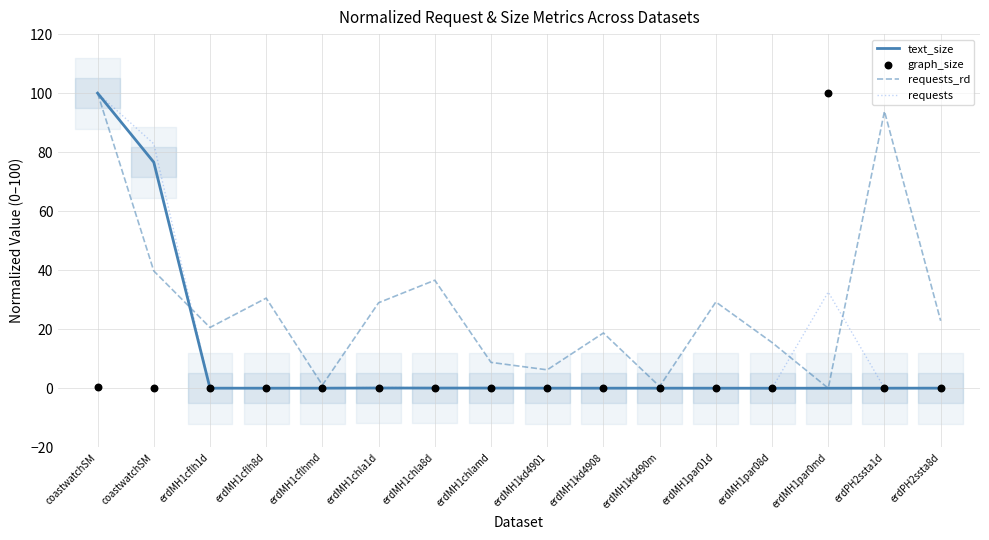

At which category is the sum across all series the highest?

coastwatchSM